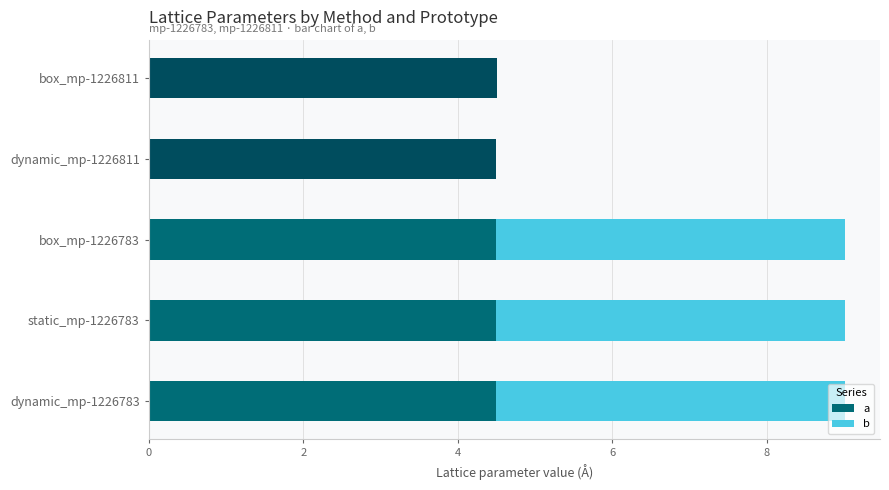

What is the total value across all series at dynamic_mp-1226811?

4.5